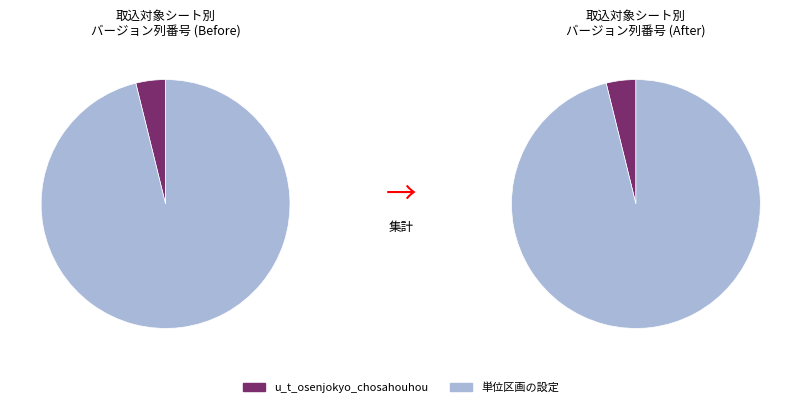

What is the largest slice in the pie chart?

単位区画の設定